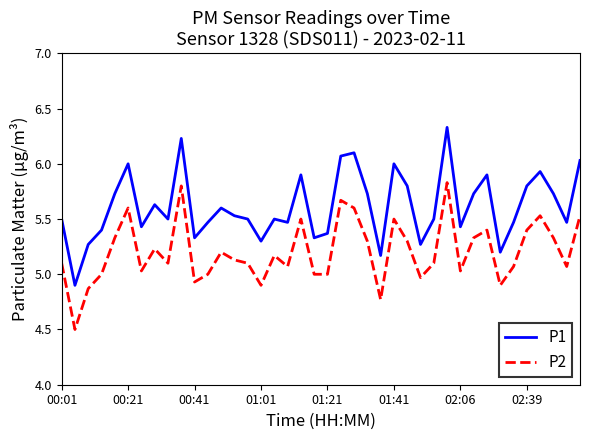

True or false: P1 and P2 intersect in this chart.

False